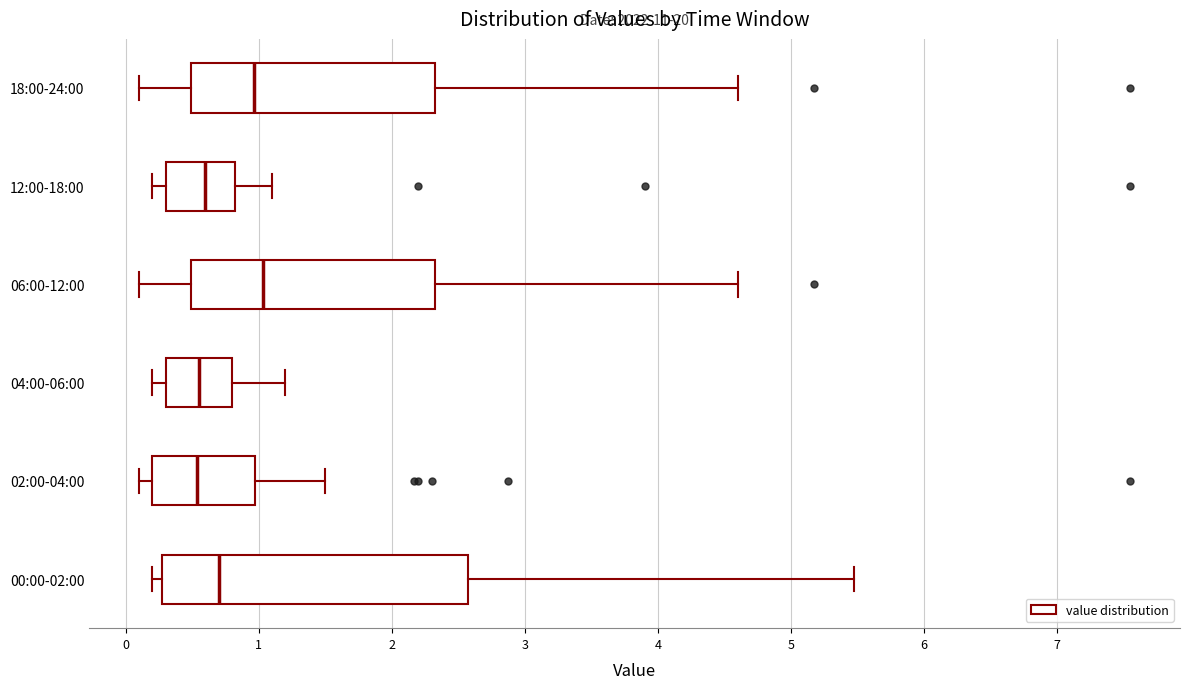

Reading bottom to top, transcribe this box plot: for each box, give where its median line is, the range the box spans, and where its two whiskers end, as read against the x-axis. The values are not printed on the chart, so give them approximately, as read against the axis.

00:00-02:00: median 0.7, box 0.3 to 2.6, whiskers 0.2 to 5.5
02:00-04:00: median 0.5, box 0.2 to 1.0, whiskers 0.1 to 1.5
04:00-06:00: median 0.6, box 0.3 to 0.8, whiskers 0.2 to 1.2
06:00-12:00: median 1.0, box 0.5 to 2.3, whiskers 0.1 to 4.6
12:00-18:00: median 0.6, box 0.3 to 0.8, whiskers 0.2 to 1.1
18:00-24:00: median 1.0, box 0.5 to 2.3, whiskers 0.1 to 4.6